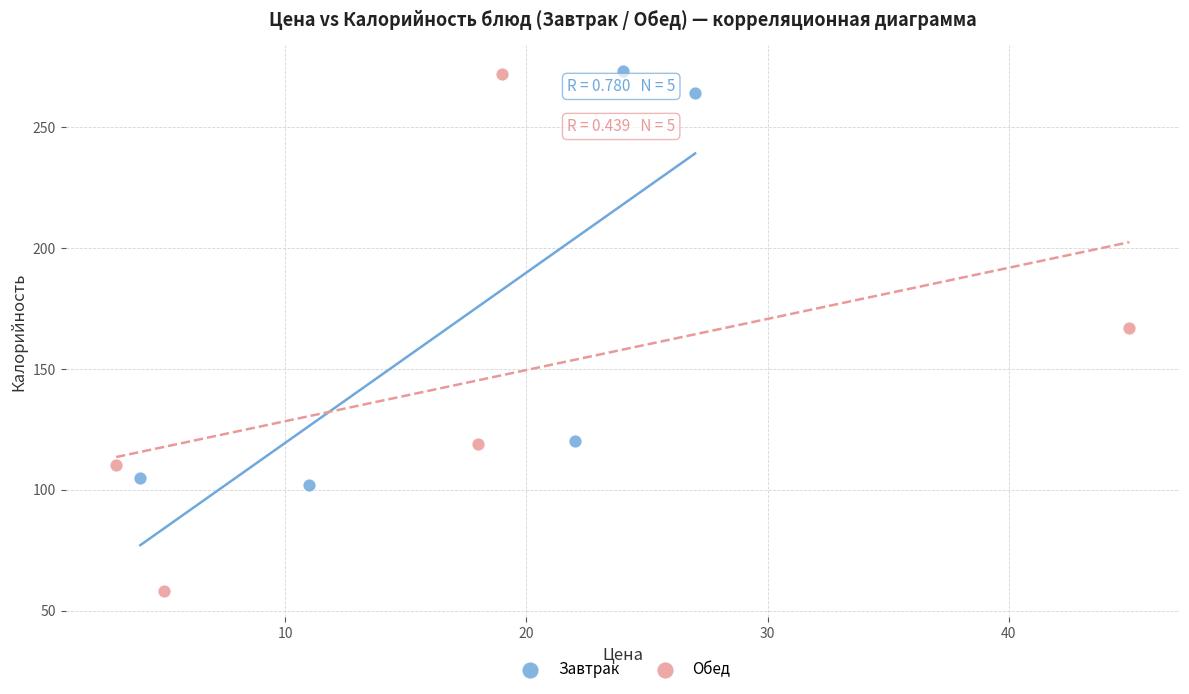

Which series has the largest Y range (max minus min)?

Обед